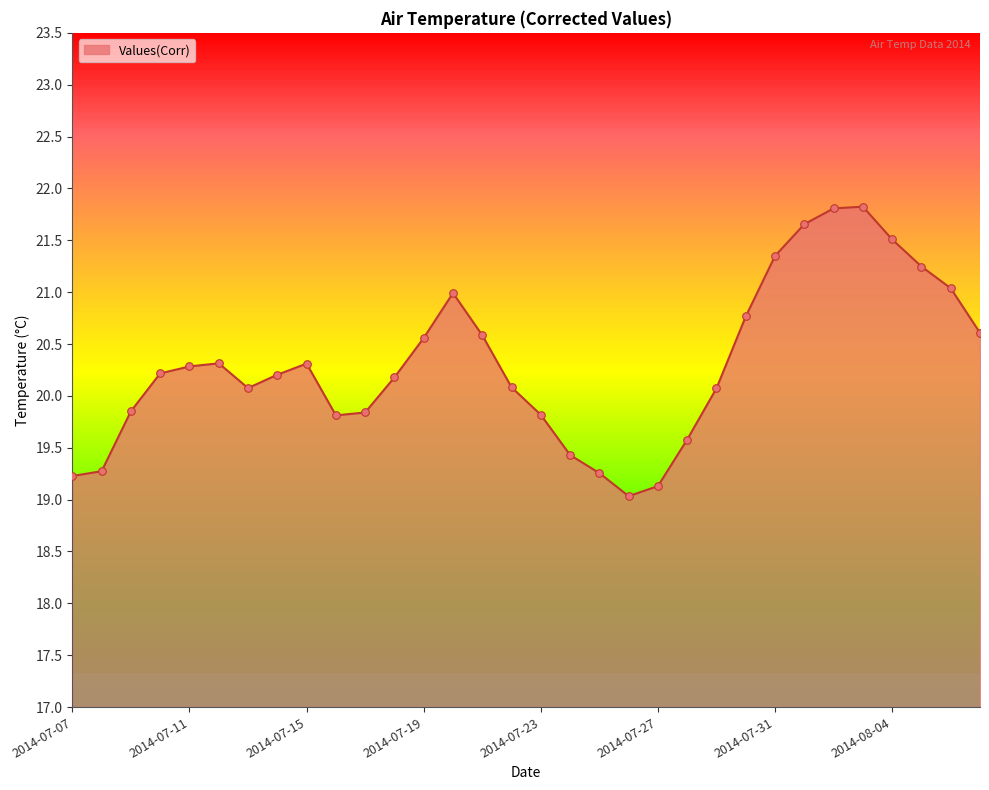

What is the difference between the maximum and minimum values?

2.8